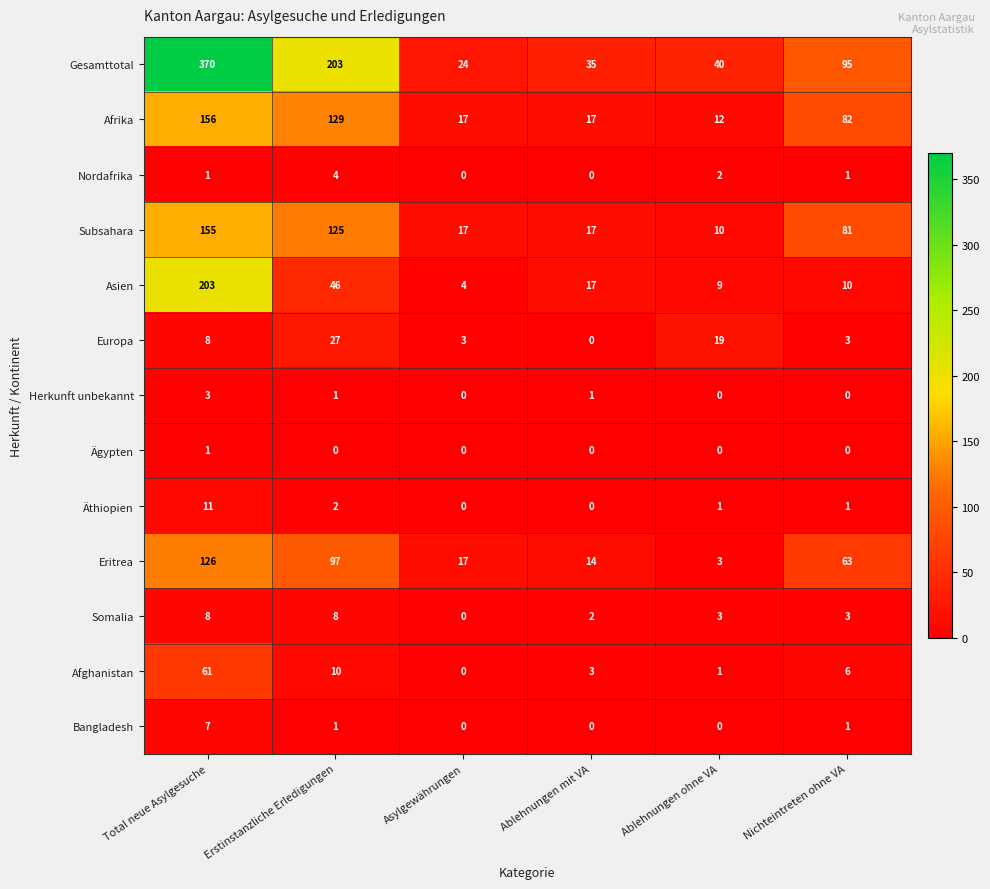

Which category has the lowest value in the Gesamttotal series?

Asylgewährungen